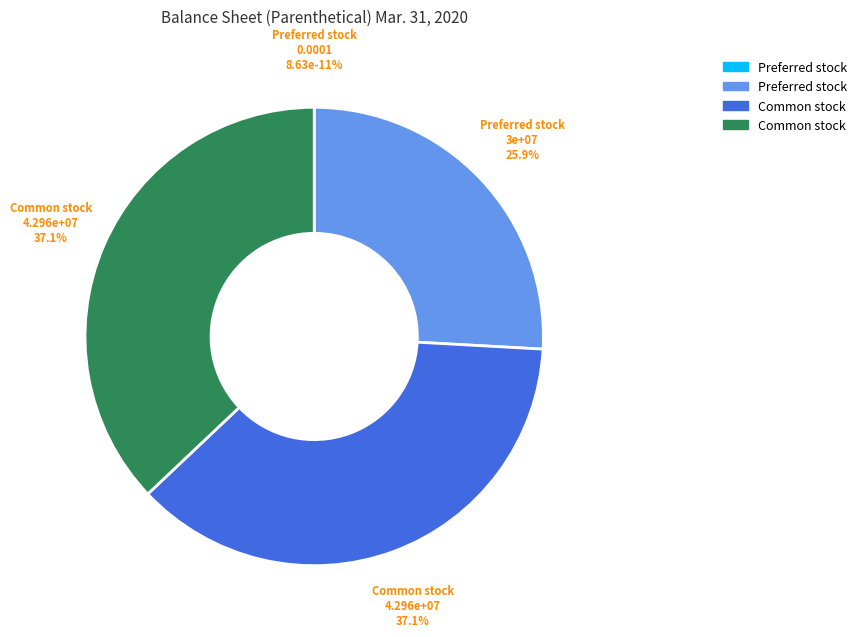

Does Common stock, shares issued account for over 50% of the chart?

No